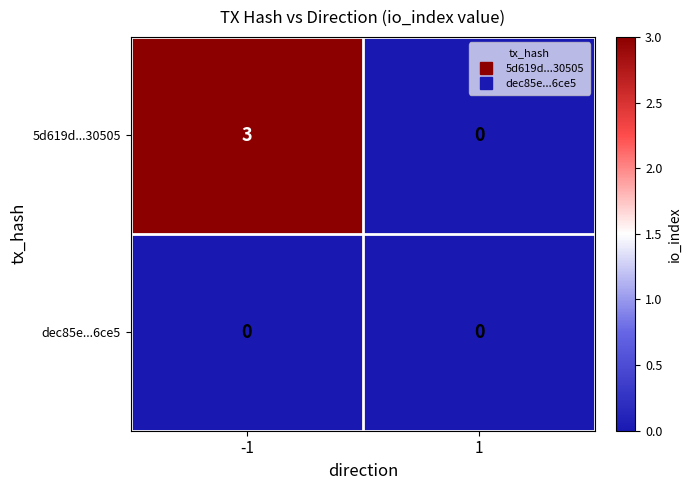

Count the number of categories in the chart.

2